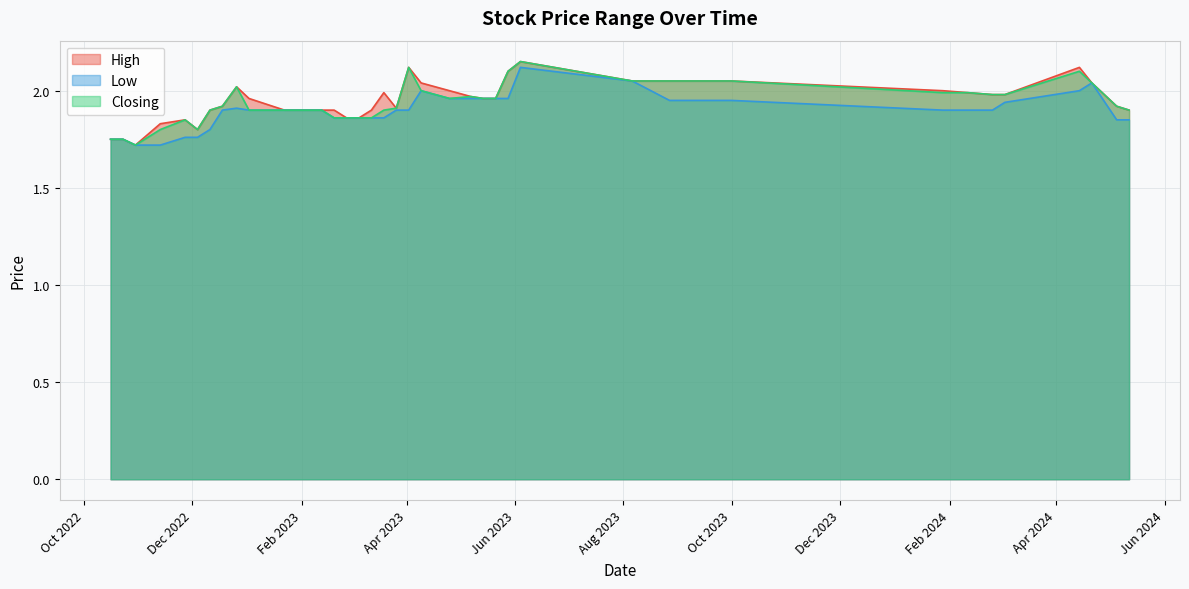

True or false: Closing and Low cross at least once.

False